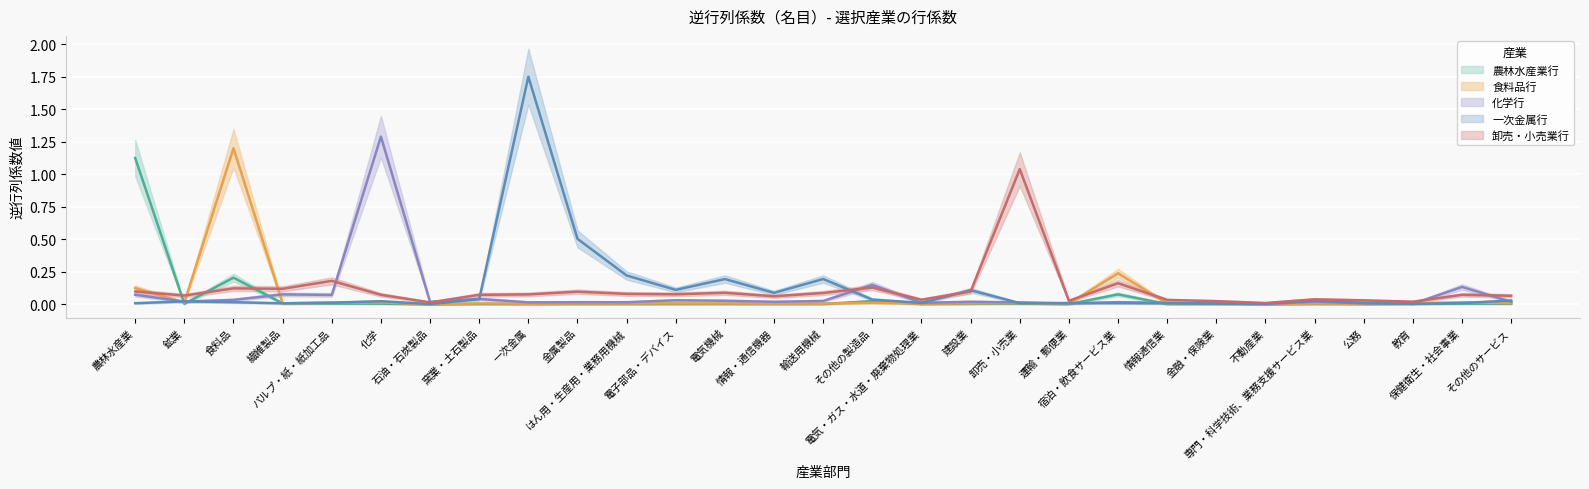

The value of 卸売・小売業行 at 電気・ガス・水道・廃棄物処理業 is 0.1. True or false?

False